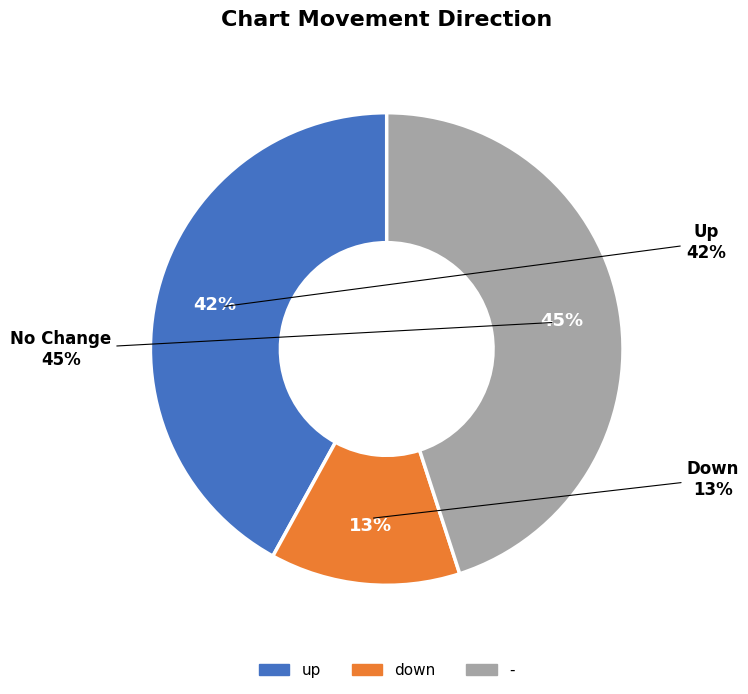

To the nearest percent, what is the difference between the largest and smallest slice percentages?

32%